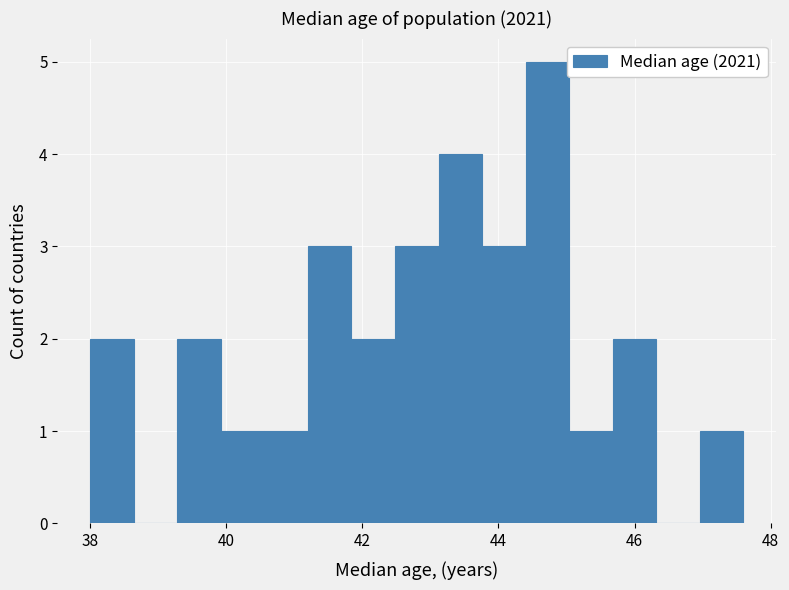

Around what value on the x-axis is the tallest bar? Give the approximate position of its centre, as read against the axis.

44.8